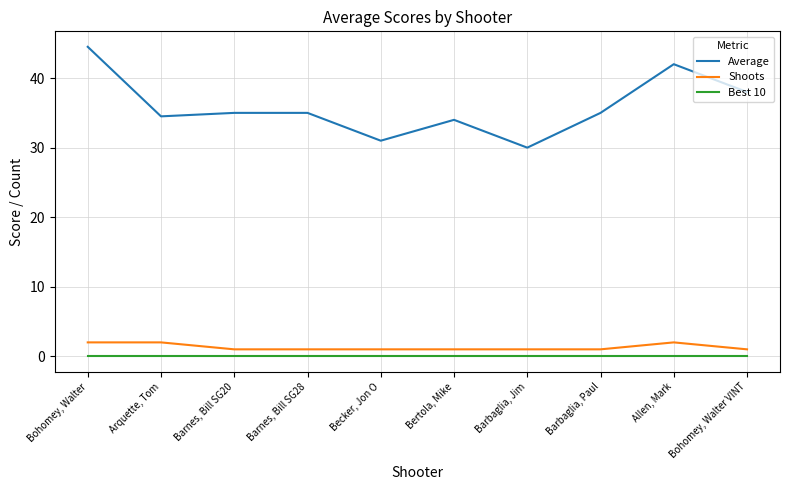

True or false: Average has a value of 42.0 at Allen, Mark.

True